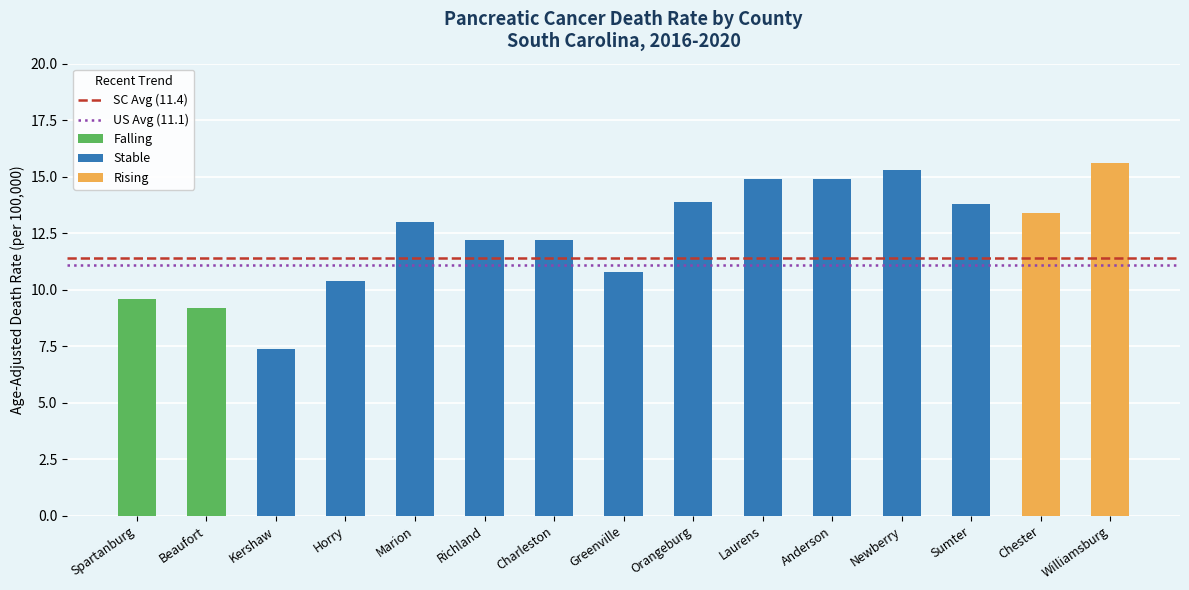

What position from the right is Spartanburg?

2